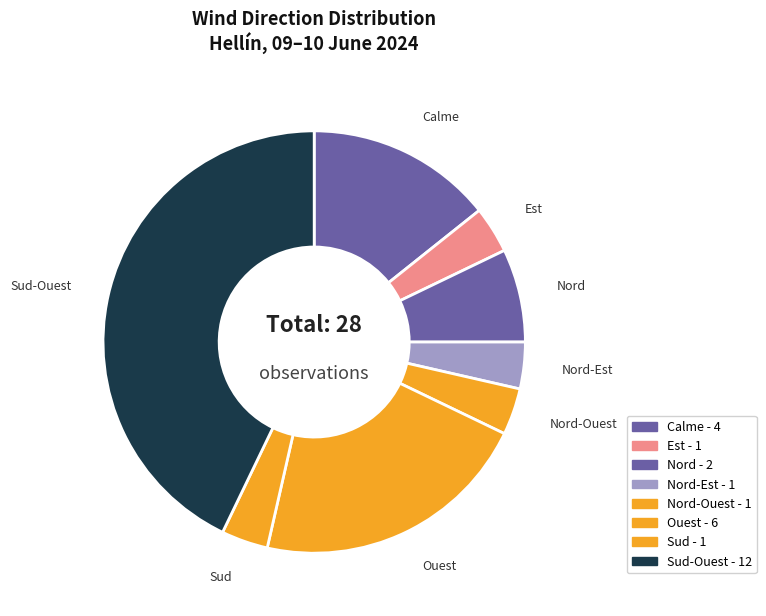

What is the largest slice in the pie chart?

Sud-Ouest